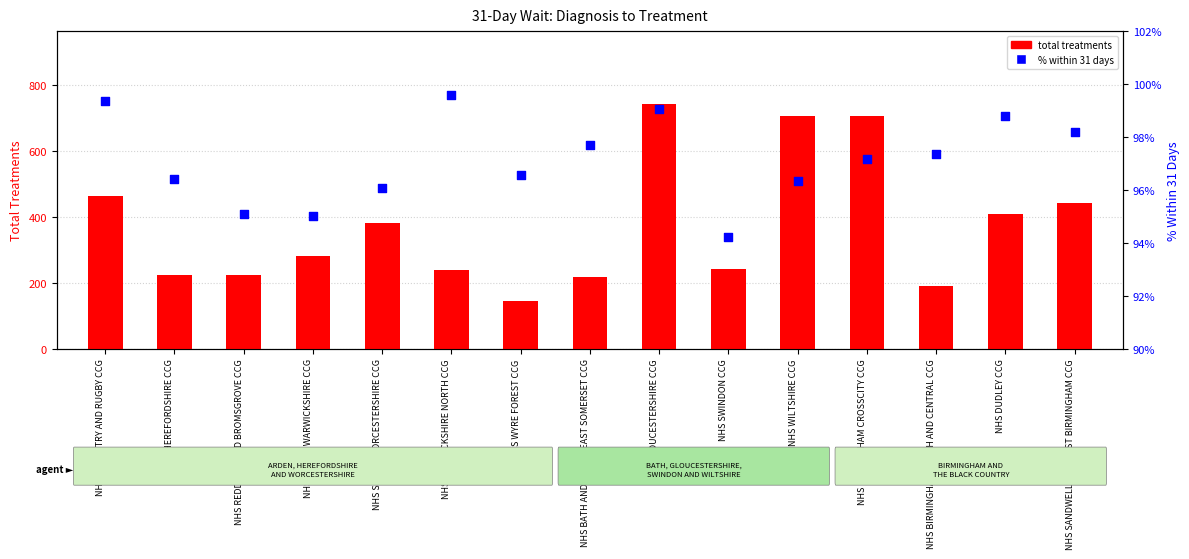

What are all the series names shown in the legend?

total treatments, % within 31 days